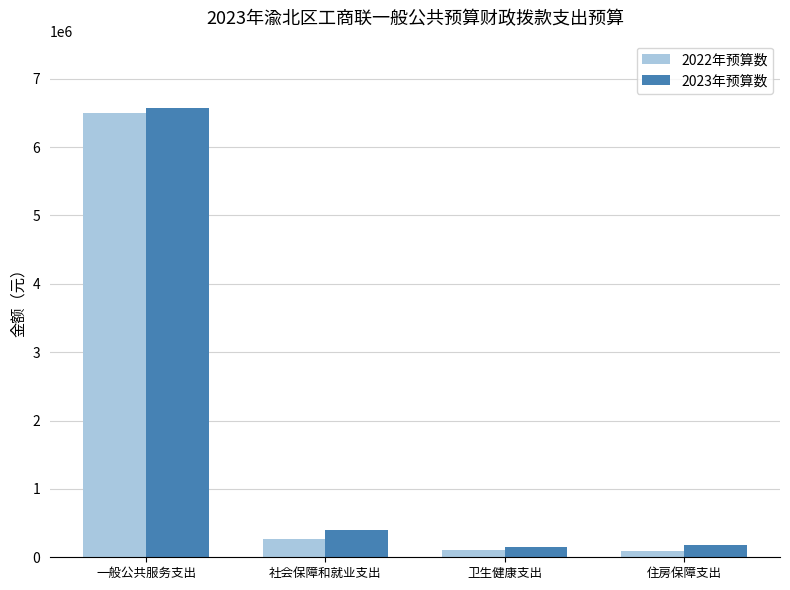

At which label is 2023年预算数 closest to 3361411?

社会保障和就业支出